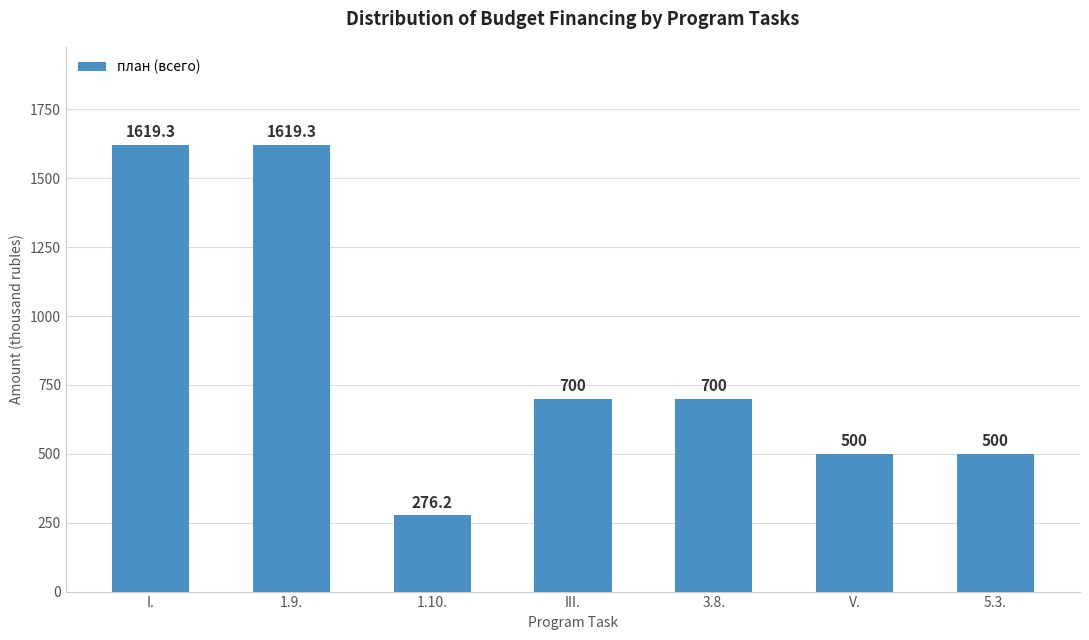

What value does the data have at 1.9.?

1619.3